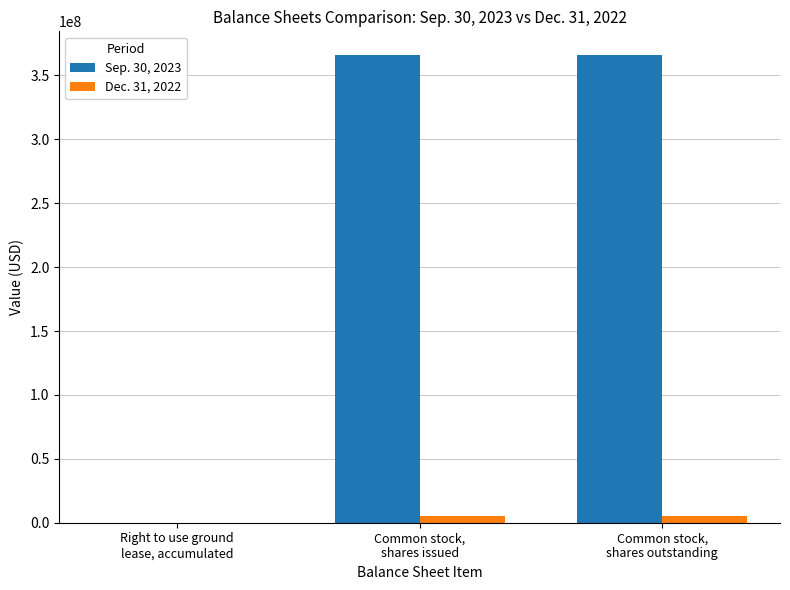

Which series has the widest spread of values?

Sep. 30, 2023